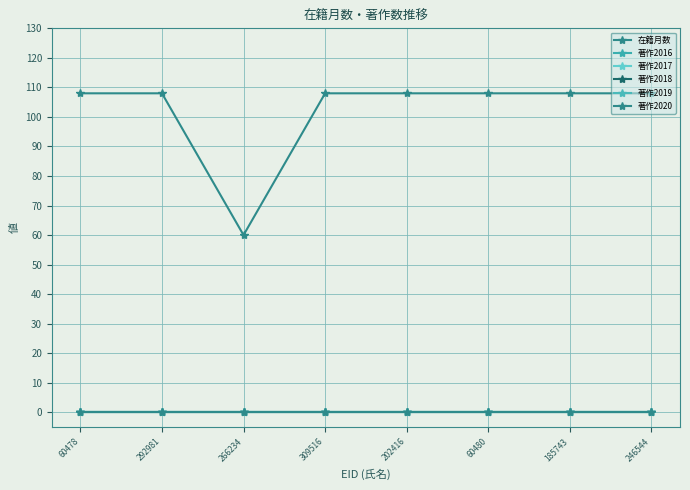

Reading left to right, extract all data points from this chart.

在籍月数: 60478=108	292981=108	266234=60	309516=108	202416=108	60480=108	185743=108	246544=108
著作2016: 60478=0	292981=0	266234=0	309516=0	202416=0	60480=0	185743=0	246544=0
著作2017: 60478=0	292981=0	266234=0	309516=0	202416=0	60480=0	185743=0	246544=0
著作2018: 60478=0	292981=0	266234=0	309516=0	202416=0	60480=0	185743=0	246544=0
著作2019: 60478=0	292981=0	266234=0	309516=0	202416=0	60480=0	185743=0	246544=0
著作2020: 60478=0	292981=0	266234=0	309516=0	202416=0	60480=0	185743=0	246544=0